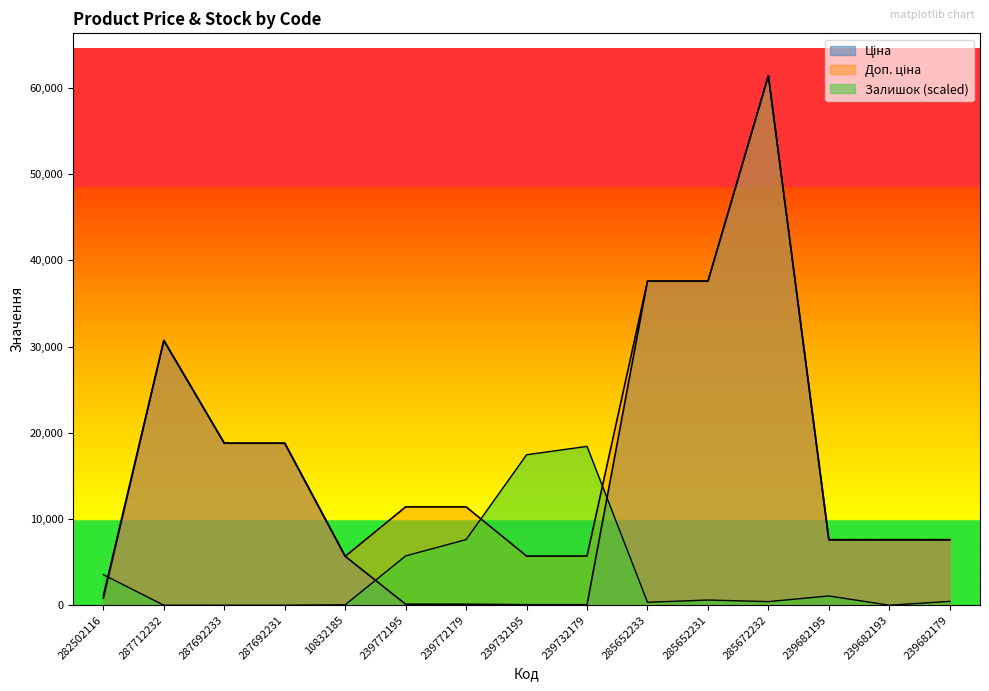

After their last crossing, which series has the higher values: Залишок or Ціна?

Ціна